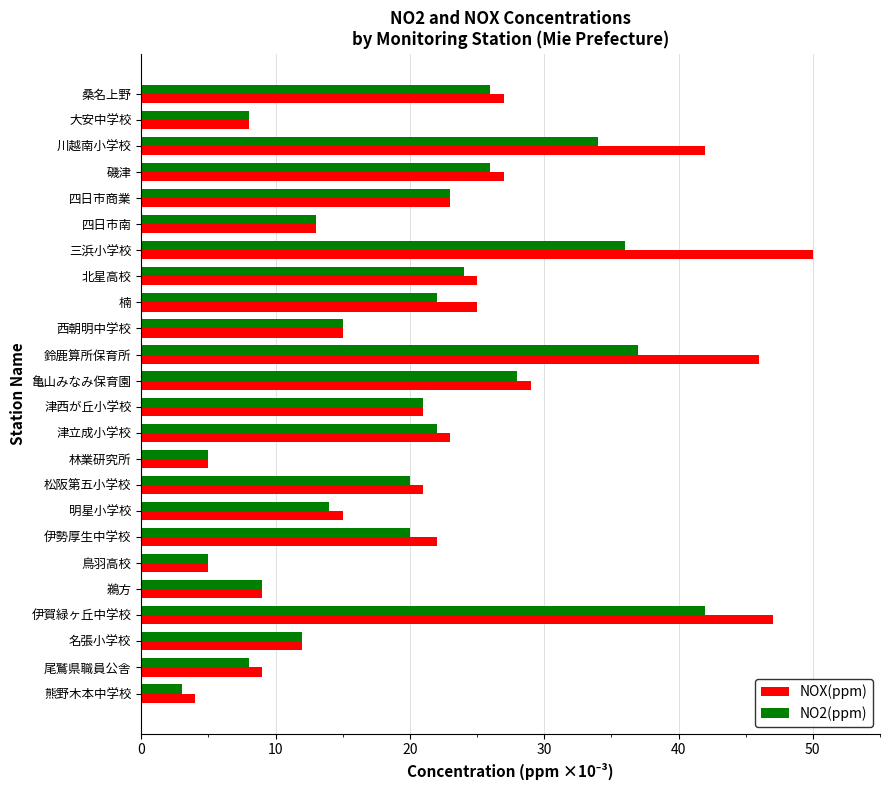

Rank the series at 三浜小学校 from highest to lowest value.

NOX(ppm), NO2(ppm)